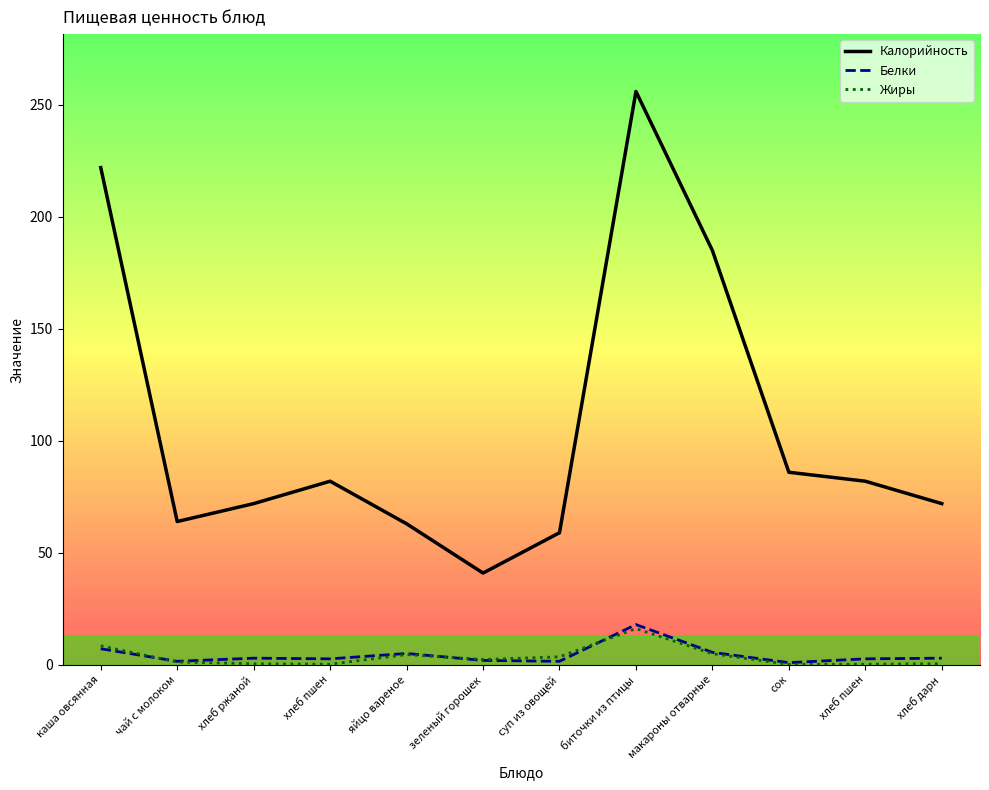

How many lines are shown in the chart?

3